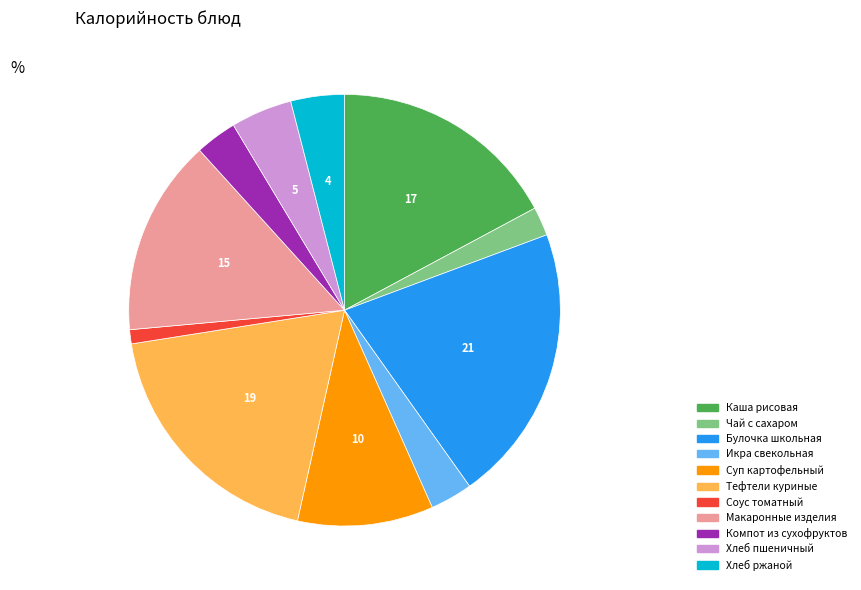

Is there a majority slice in this chart?

No